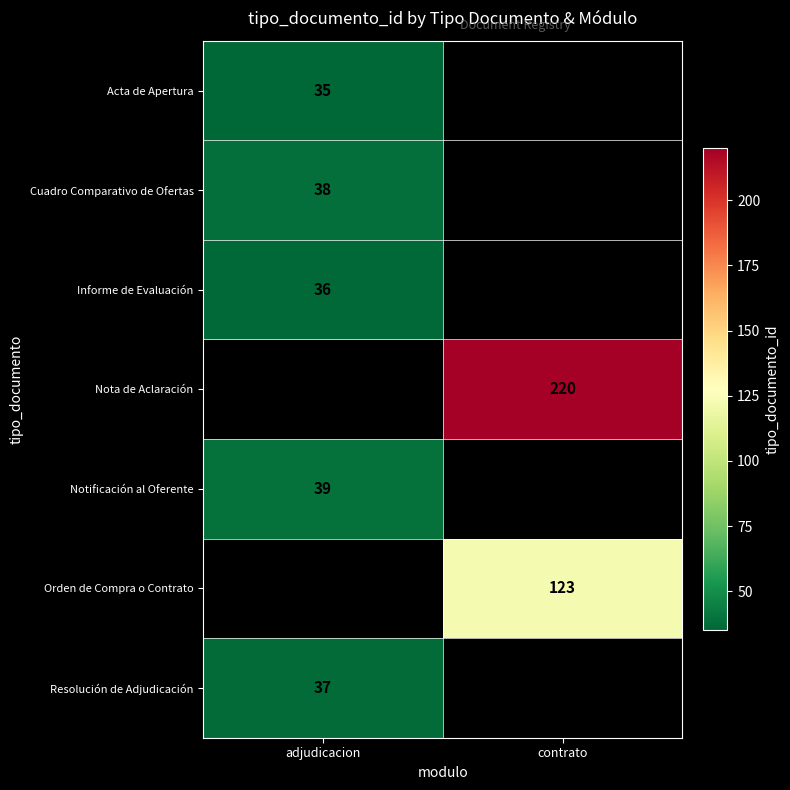

The Orden de Compra o Contrato series shows 187 at contrato. True or false?

False